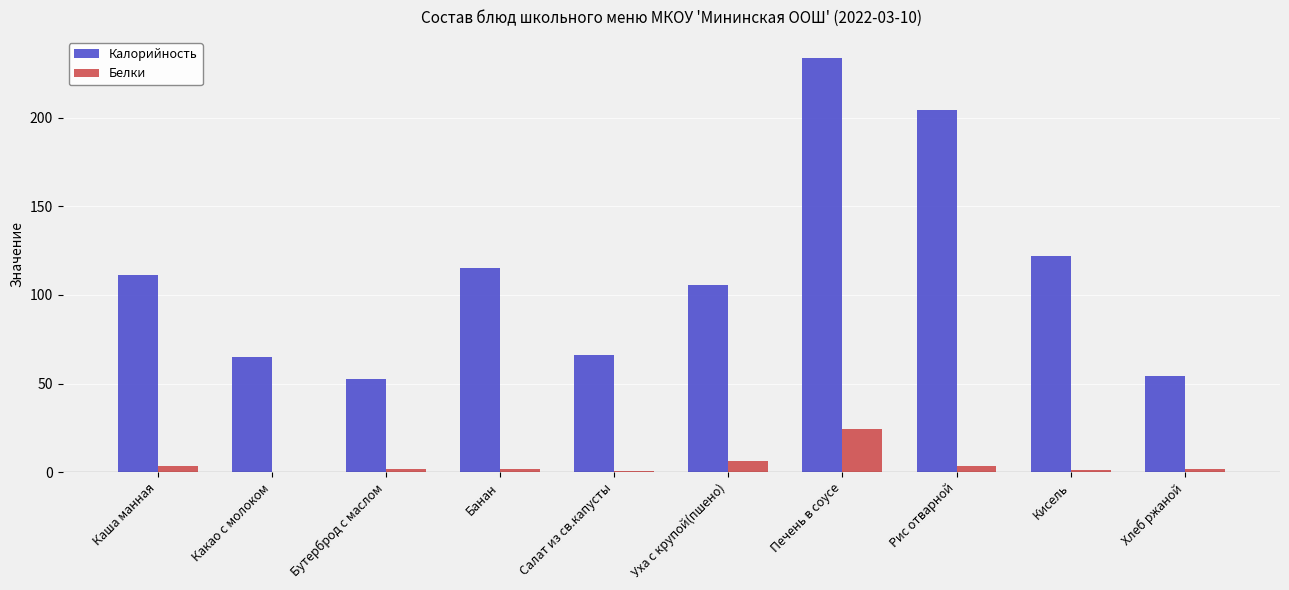

Read the Калорийность value at Хлеб ржаной.

54.3